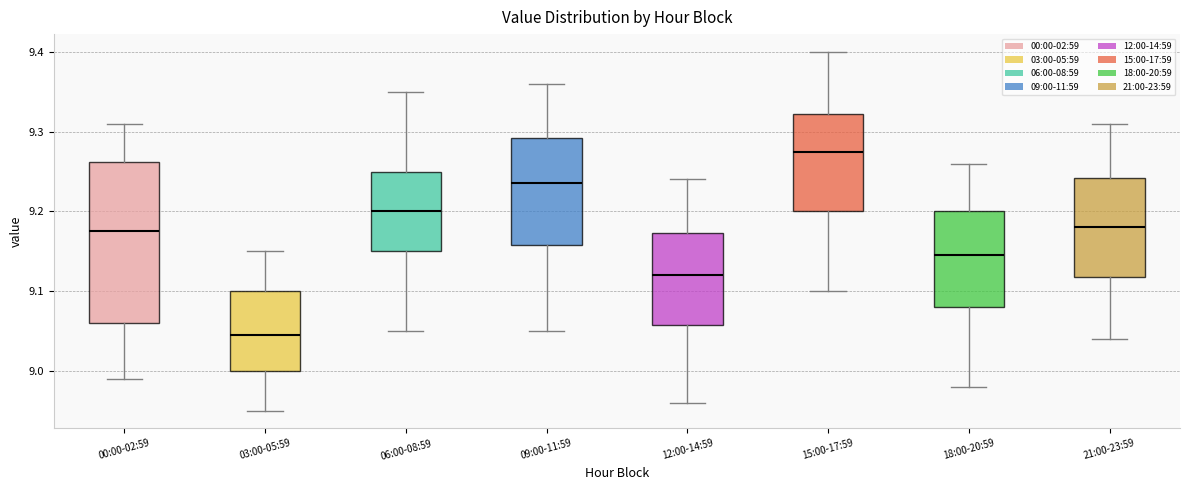

Reading left to right, transcribe this box plot: for each box, give where its median line is, the range the box spans, and where its two whiskers end, as read against the y-axis. The values are not printed on the chart, so give them approximately, as read against the axis.

00:00-02:59: median 9.18, box 9.06 to 9.26, whiskers 8.99 to 9.31
03:00-05:59: median 9.05, box 9.00 to 9.10, whiskers 8.95 to 9.15
06:00-08:59: median 9.20, box 9.15 to 9.25, whiskers 9.05 to 9.35
09:00-11:59: median 9.24, box 9.16 to 9.29, whiskers 9.05 to 9.36
12:00-14:59: median 9.12, box 9.06 to 9.17, whiskers 8.96 to 9.24
15:00-17:59: median 9.28, box 9.20 to 9.32, whiskers 9.10 to 9.40
18:00-20:59: median 9.15, box 9.08 to 9.20, whiskers 8.98 to 9.26
21:00-23:59: median 9.18, box 9.12 to 9.24, whiskers 9.04 to 9.31